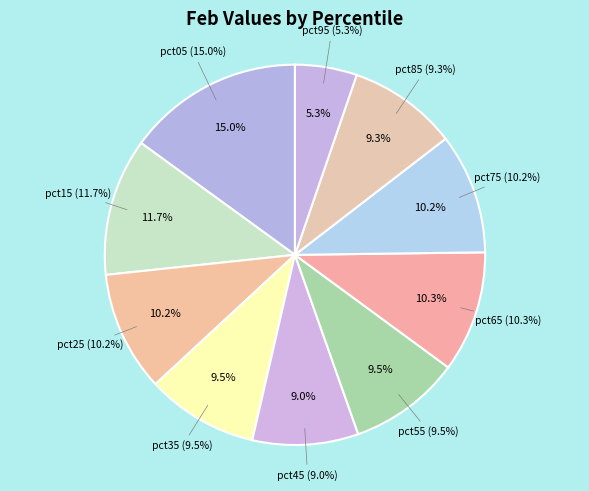

What portion of the pie excludes pct55?

90.5%